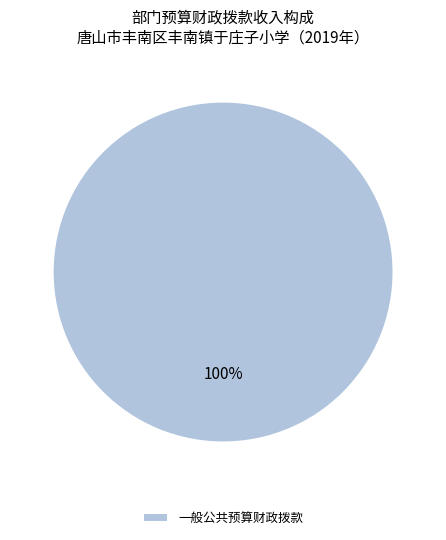

To the nearest percent, what portion does 一般公共预算财政拨款 represent?

100%